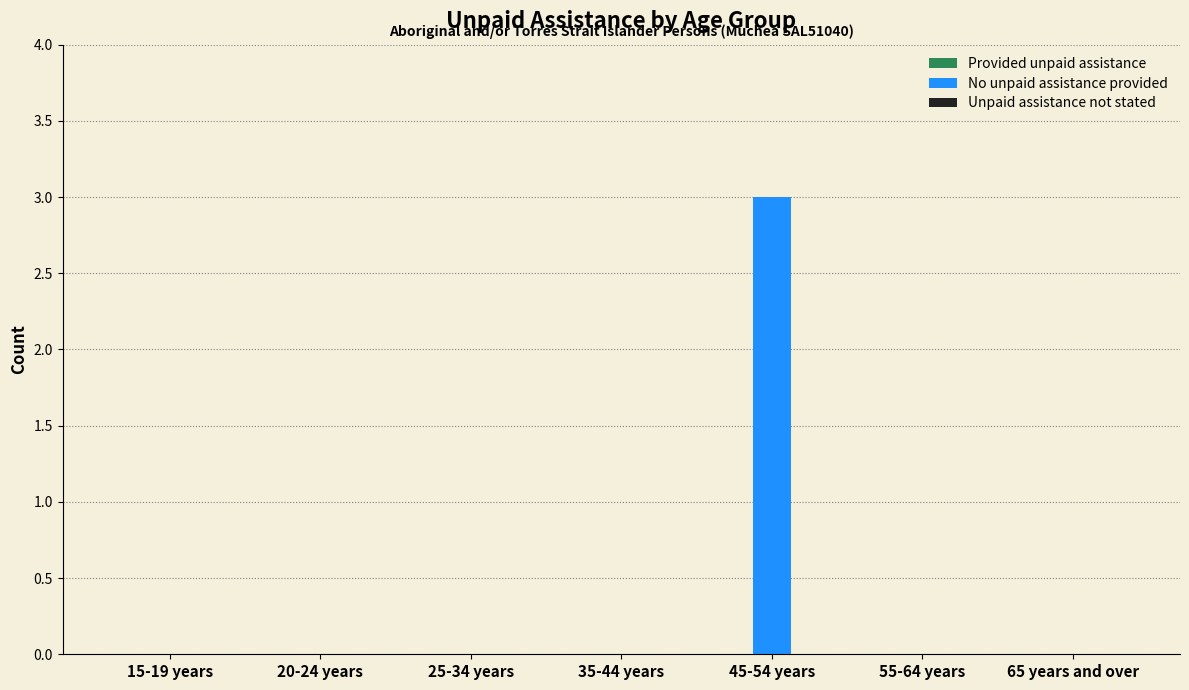

Reading right to left, transcribe all the data shown in this chart.

65 years and over=0	55-64 years=0	45-54 years=3	35-44 years=0	25-34 years=0	20-24 years=0	15-19 years=0